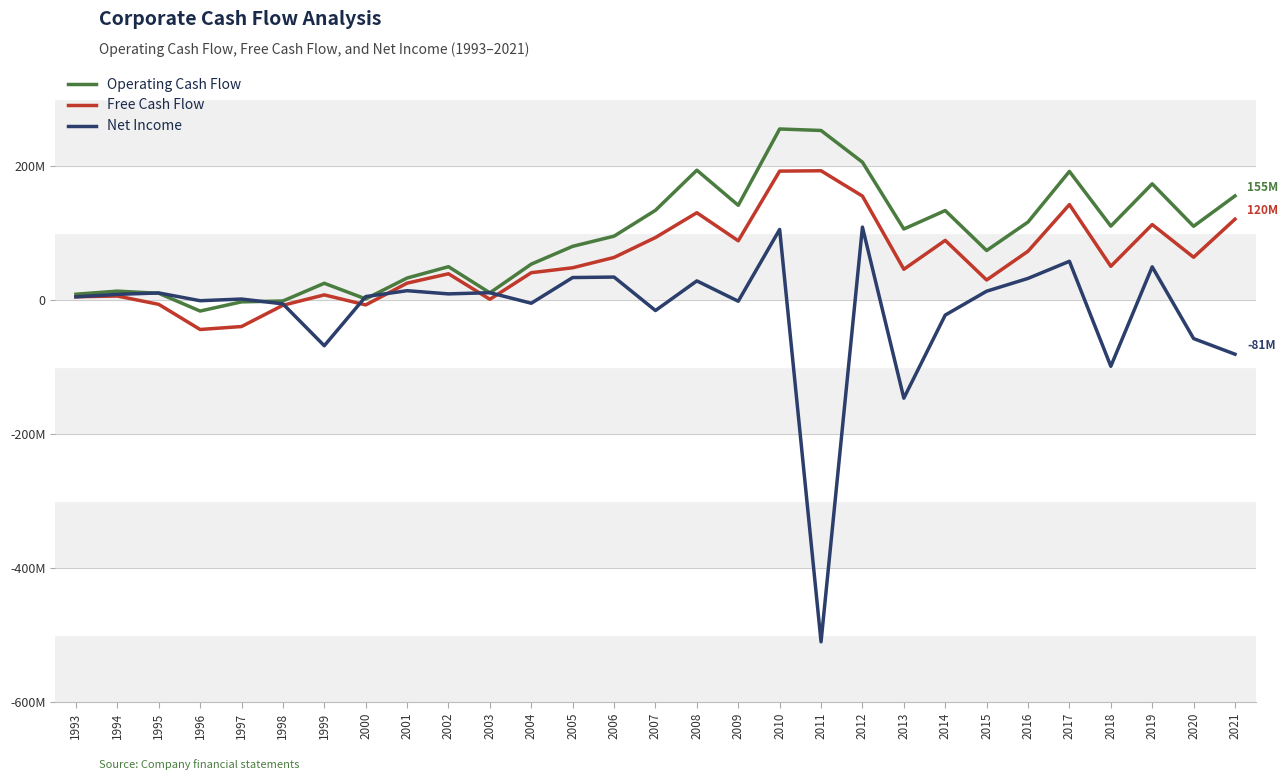

What are all the series names shown in the legend?

Operating Cash Flow, Free Cash Flow, Net Income